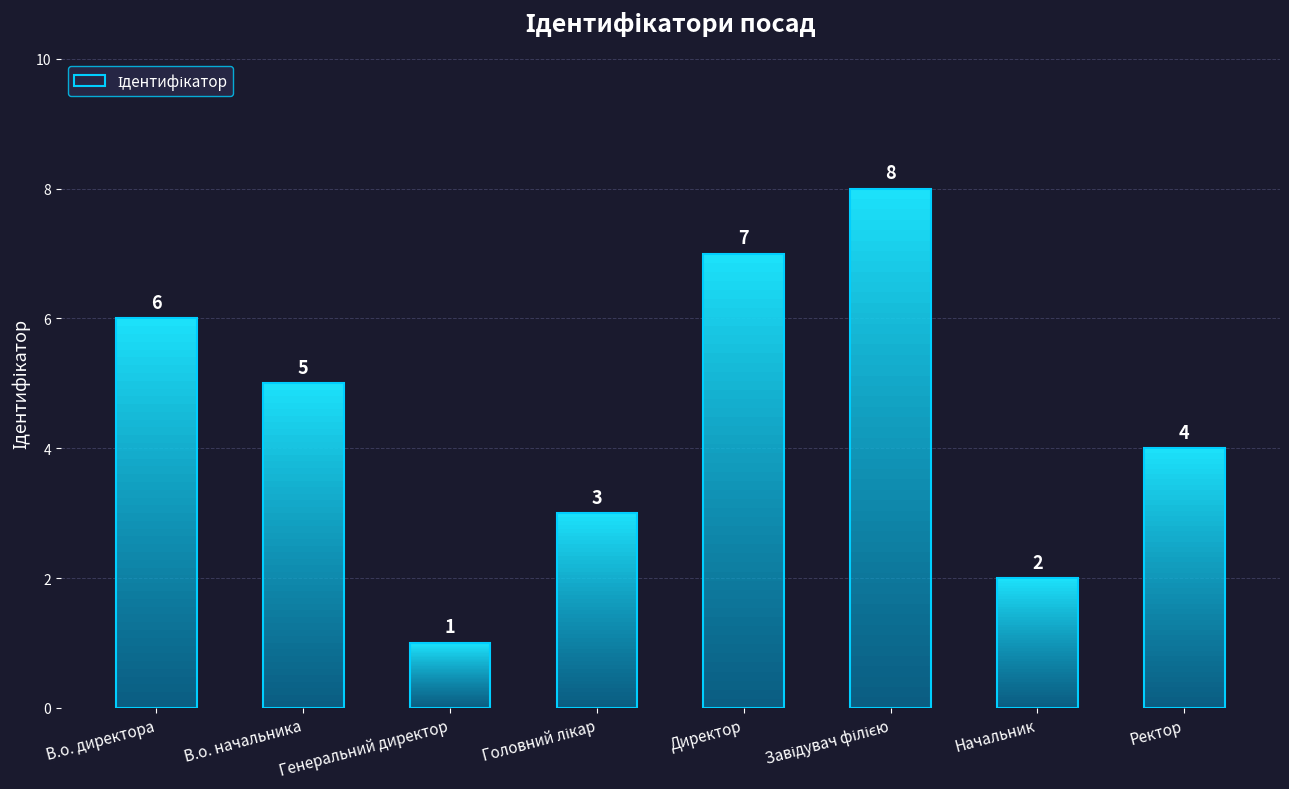

How many series are shown in this chart?

1